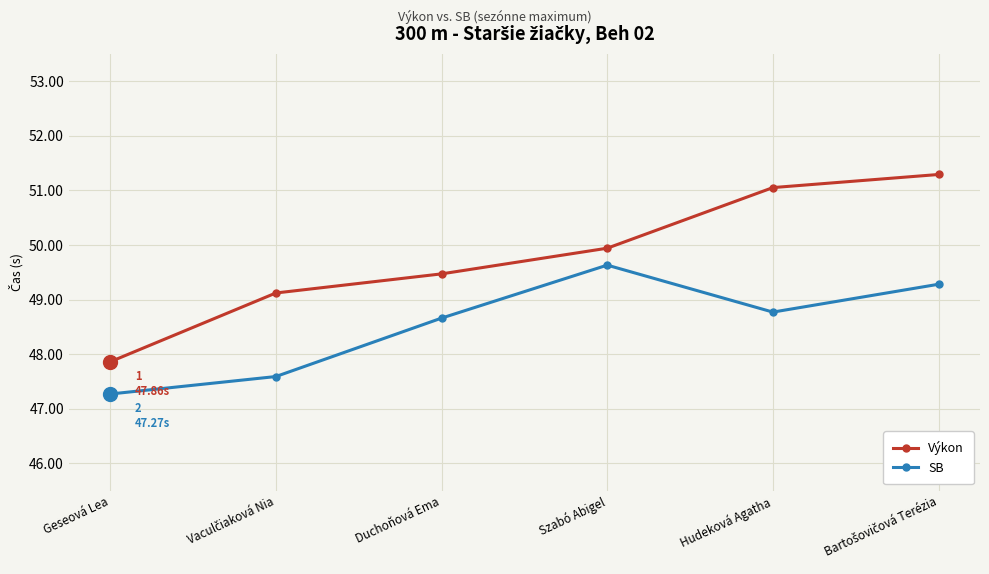

What is the maximum value shown in the chart?

51.3